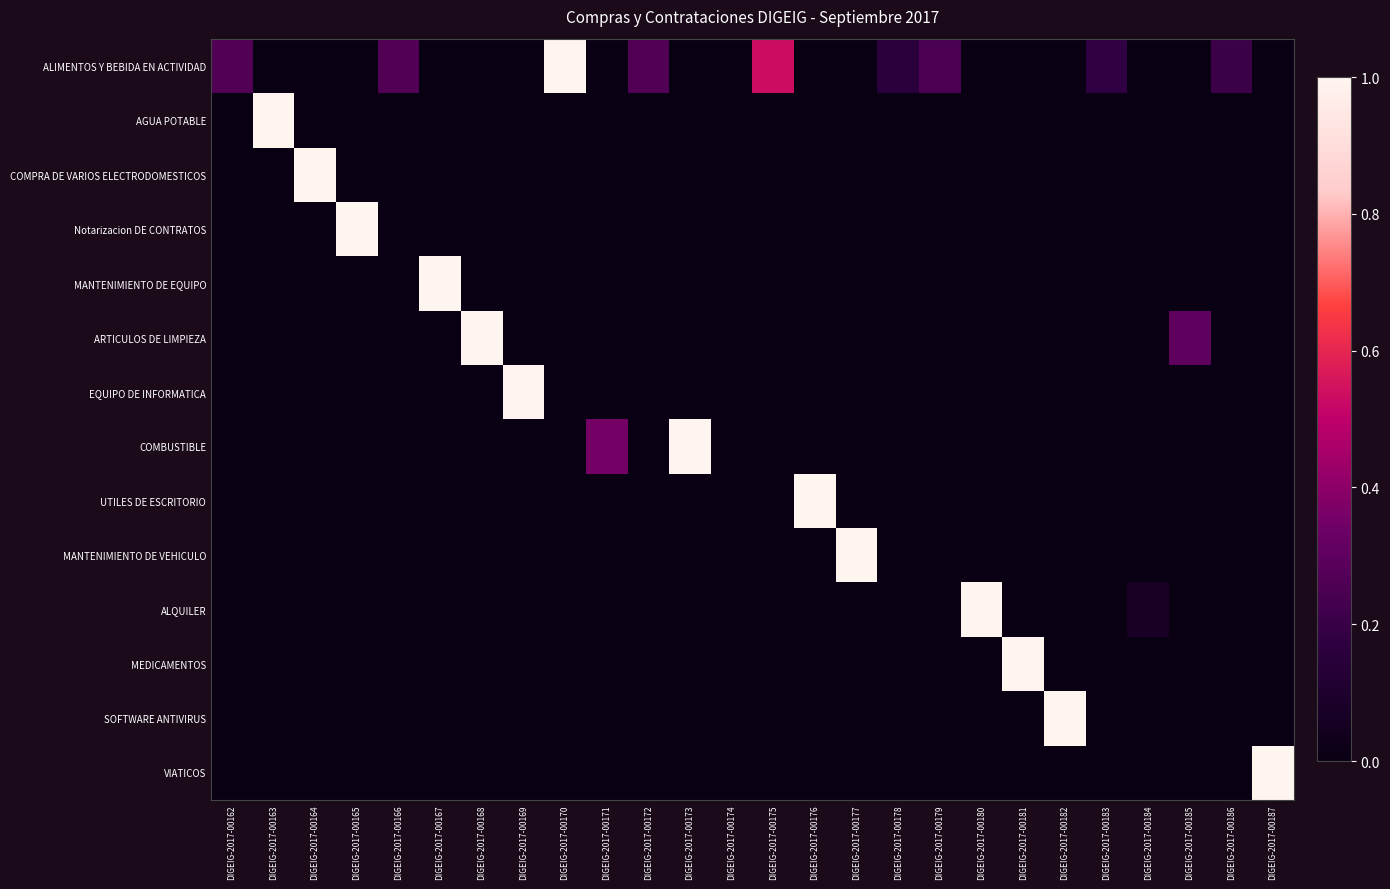

Rank the series by their maximum value, from highest to lowest.

ALIMENTOS Y BEBIDA EN ACTIVIDAD, AGUA POTABLE, COMPRA DE VARIOS ELECTRODOMESTICOS, Notarizacion DE CONTRATOS, MANTENIMIENTO DE EQUIPO, ARTICULOS DE LIMPIEZA, EQUIPO DE INFORMATICA, COMBUSTIBLE, UTILES DE ESCRITORIO, MANTENIMIENTO DE VEHICULO, ALQUILER, MEDICAMENTOS, SOFTWARE ANTIVIRUS, VIATICOS